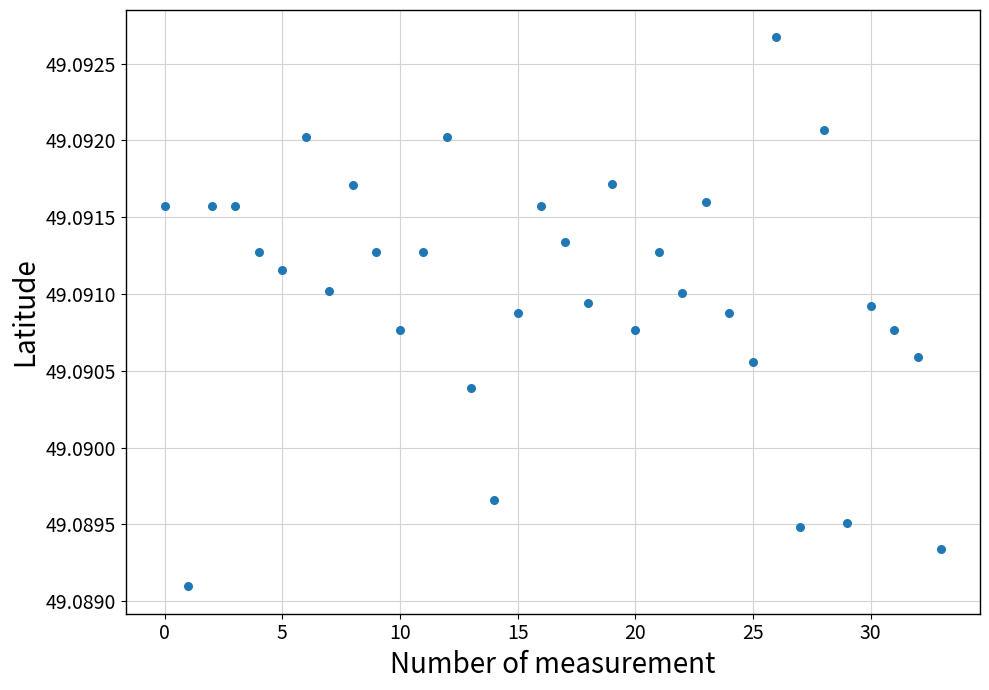

Count the number of points in this scatter plot.

34